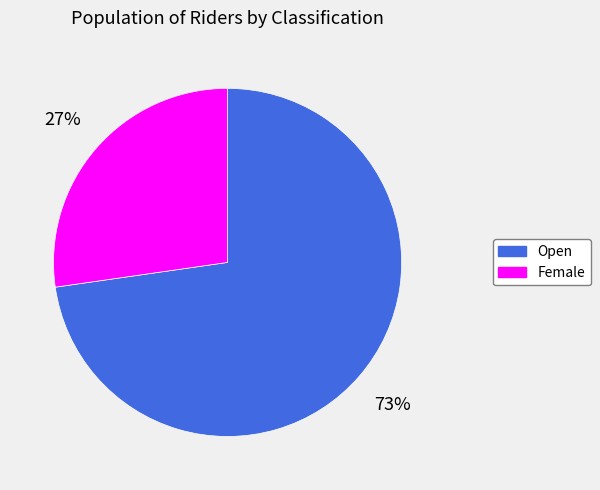

Combined, do Open and Female account for over 50%?

Yes